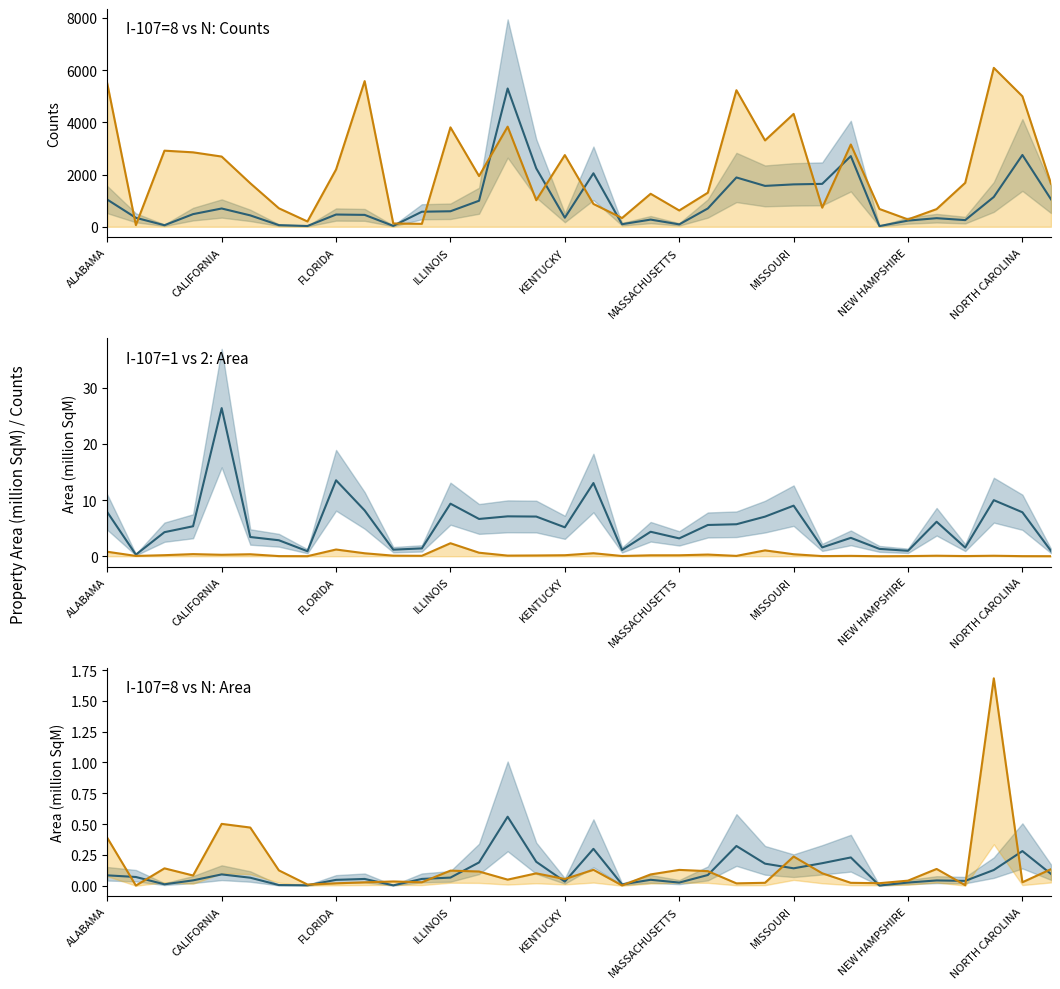

Between 9 and 11, which is larger?

11